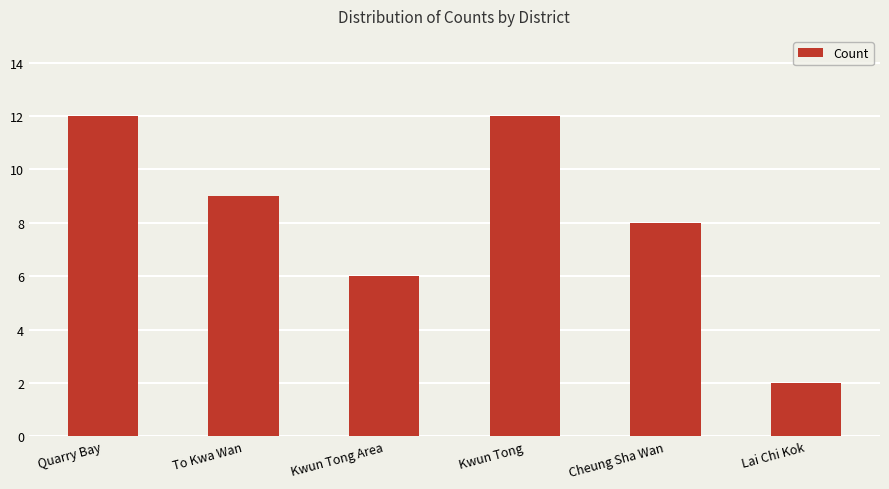

What is the maximum value shown in the chart?

12